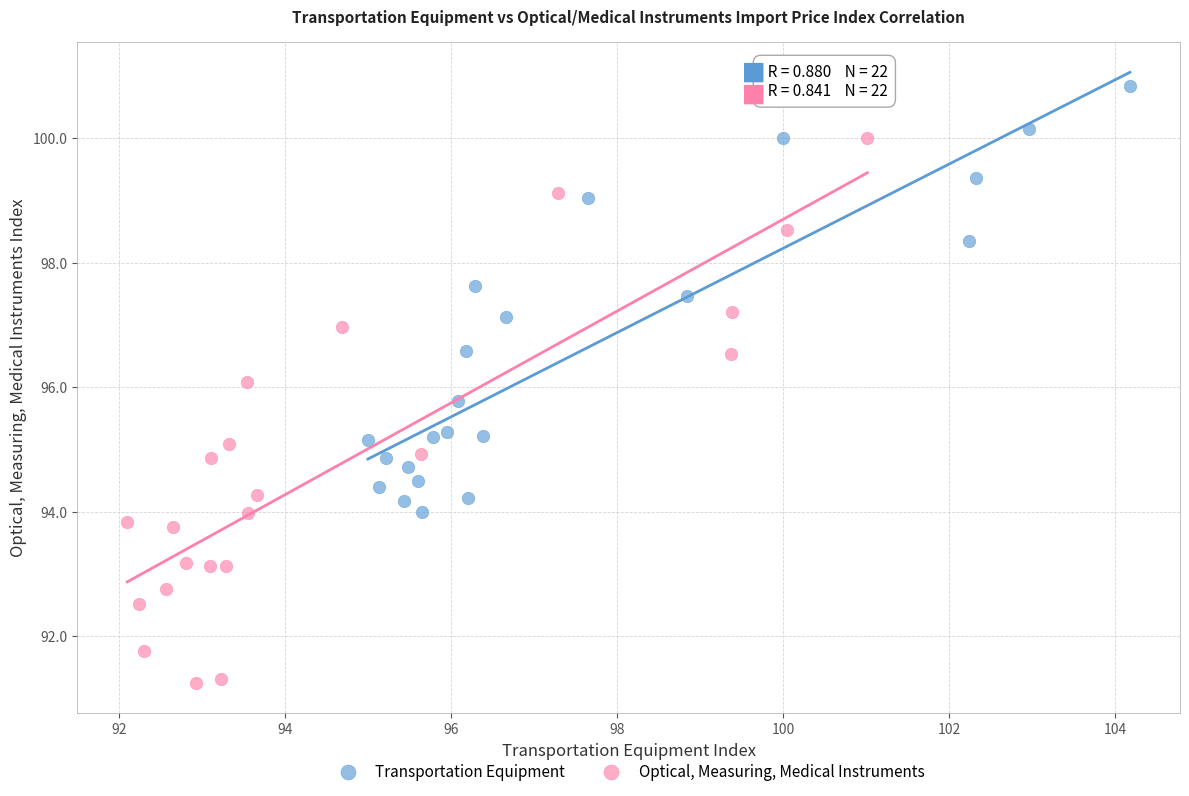

Which series reaches the minimum Y coordinate?

Optical, Measuring, Medical Instruments